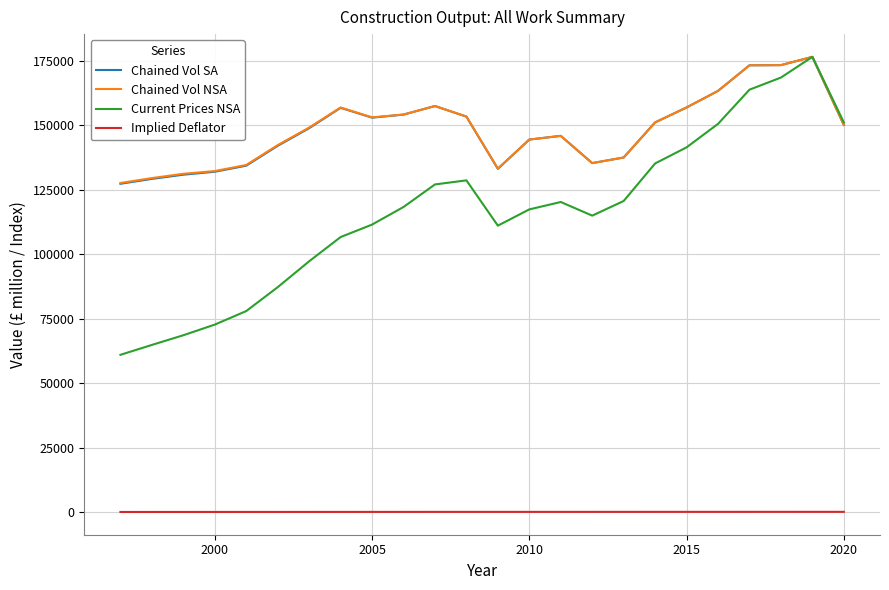

In Chained Vol NSA, how many points are higher than both neighbors (excluding endpoints)?

4